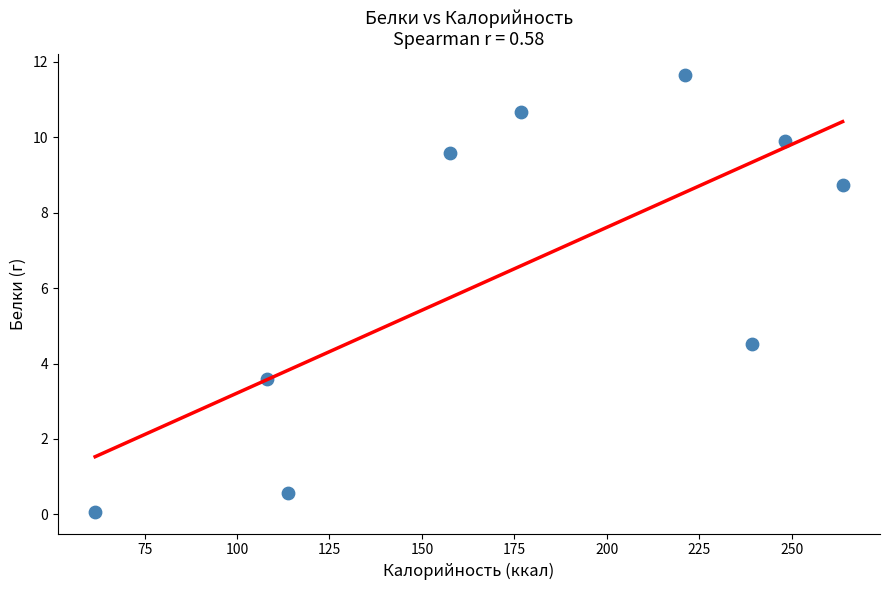

What is the range of Y values (max minus min)?

11.6